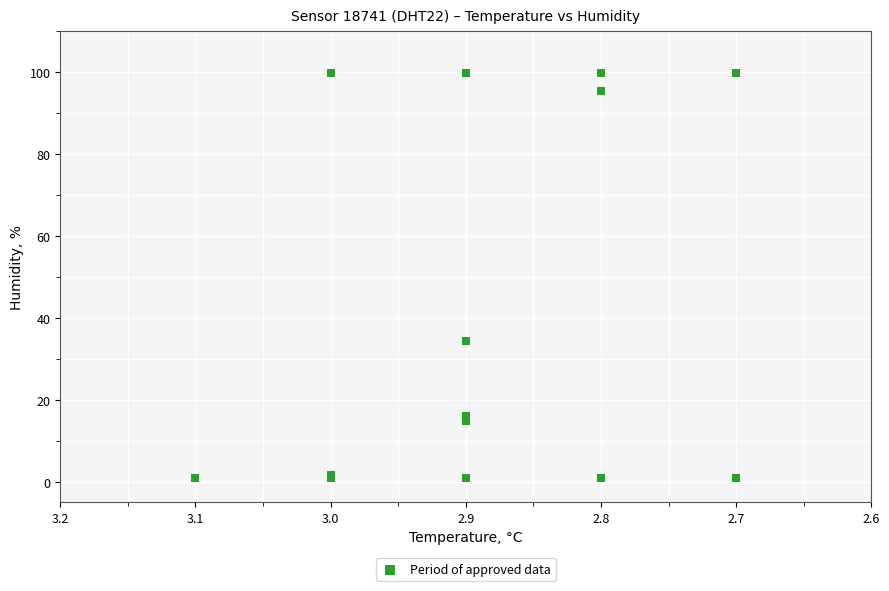

What Y value in the scatter plot is closest to 50?

34.5